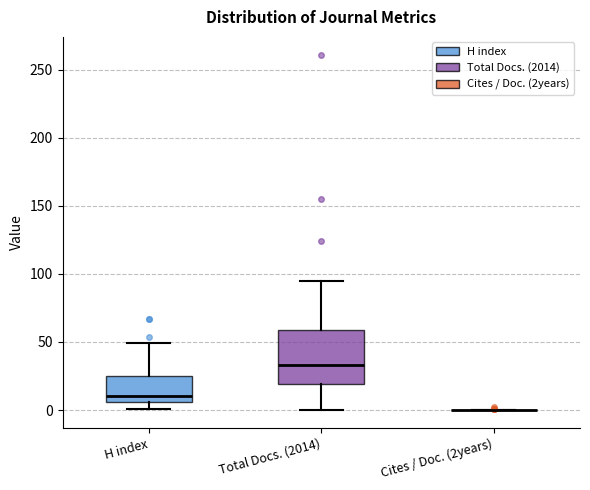

Where is the lower edge of the box for Total Docs. (2014) on the y-axis? The values are not printed on the chart, so give them approximately, as read against the axis.

20